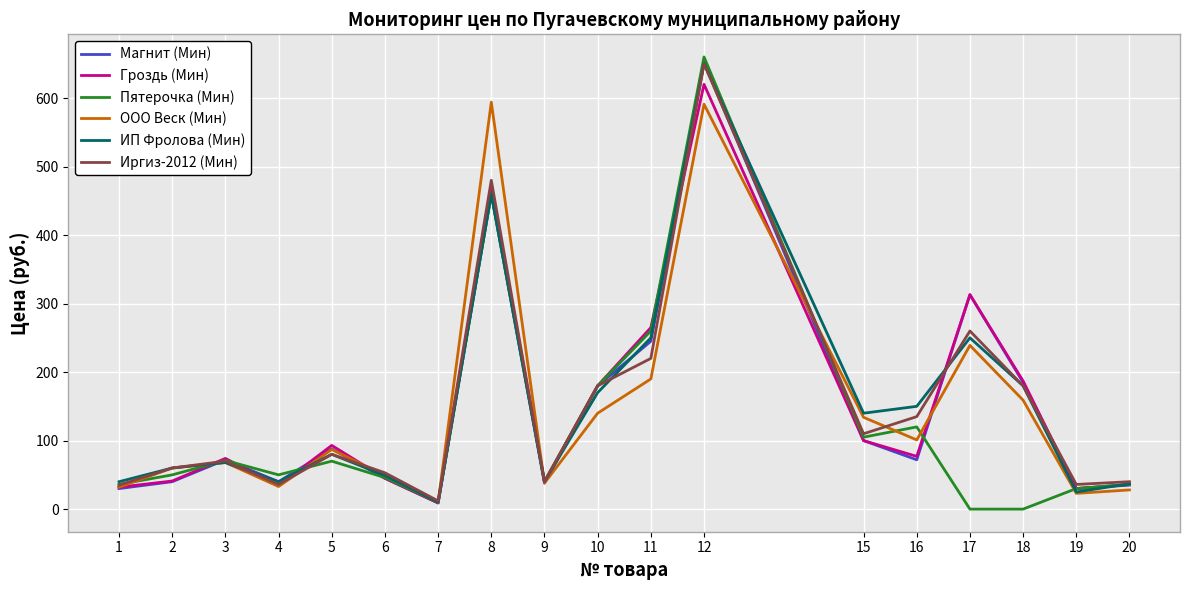

Which series changed the most between 1 and 8?

ООО Веск (Мин)